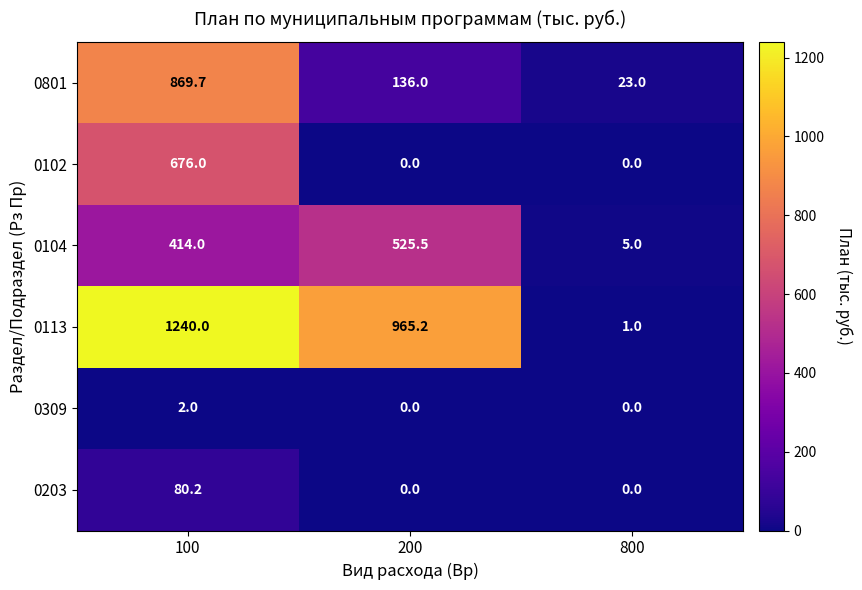

Which series has the largest range (max minus min)?

0113